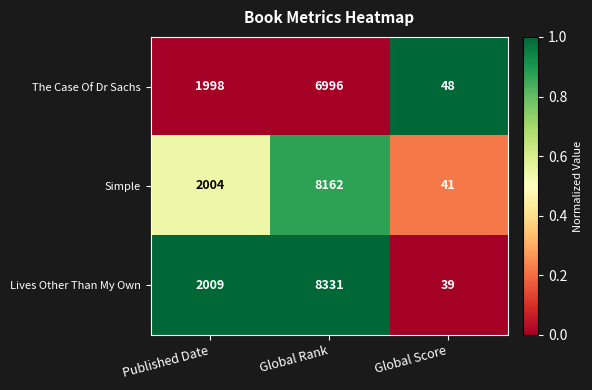

True or false: Lives Other Than My Own has a value of 53 at Global Score.

False